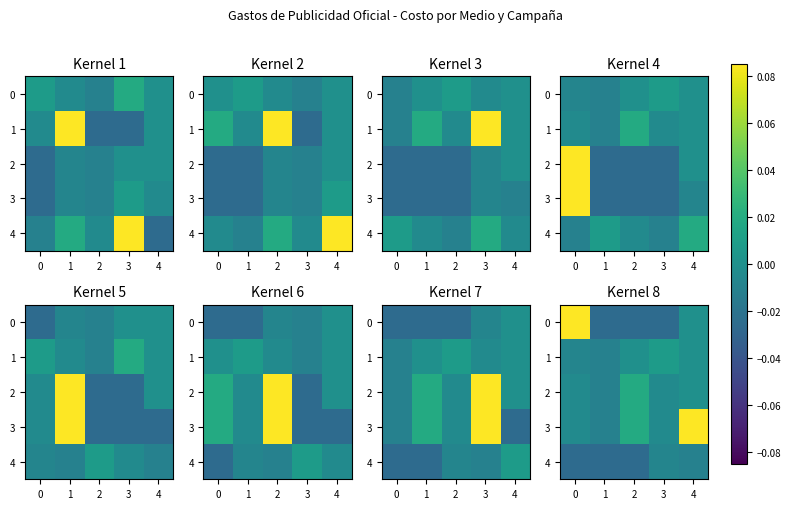

How many values in 0 are below zero?

3